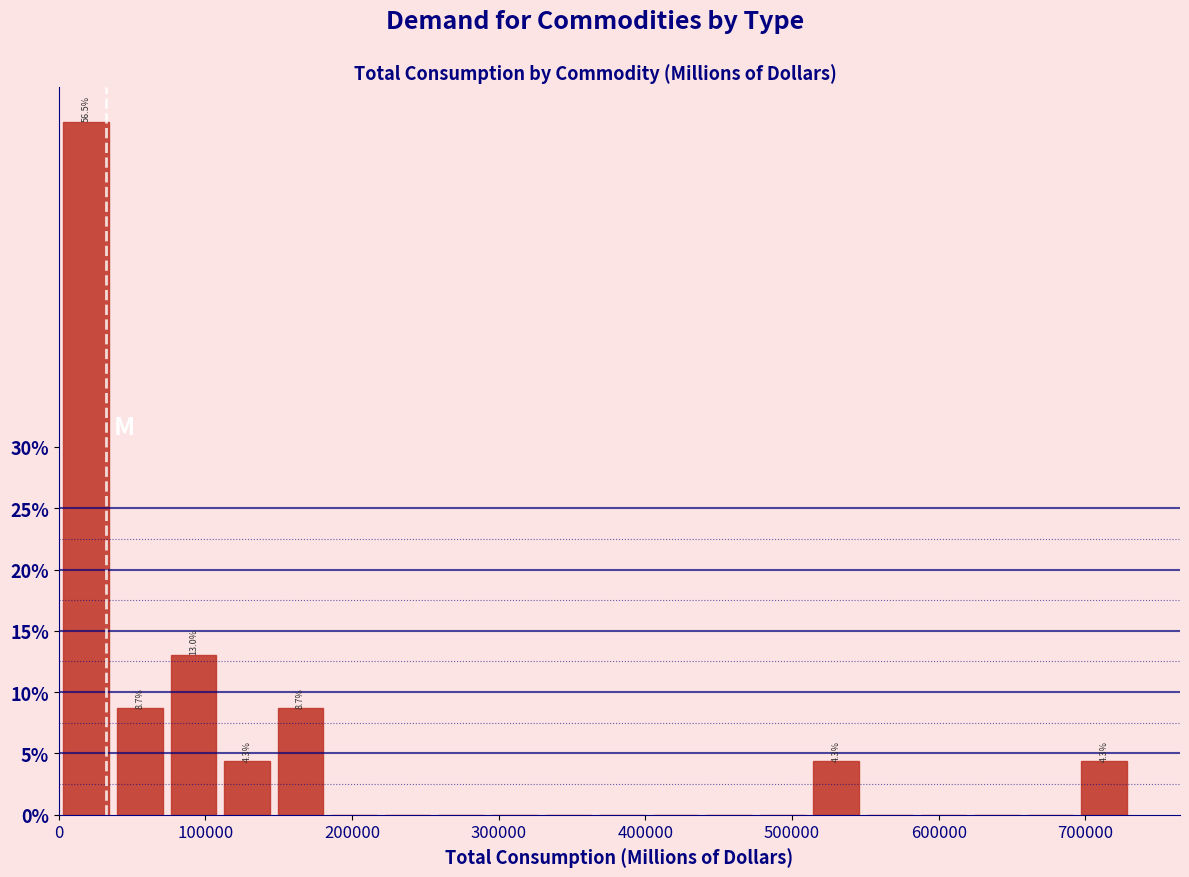

Read against the x-axis, roughly where is the centre of the tallest bar?

20000